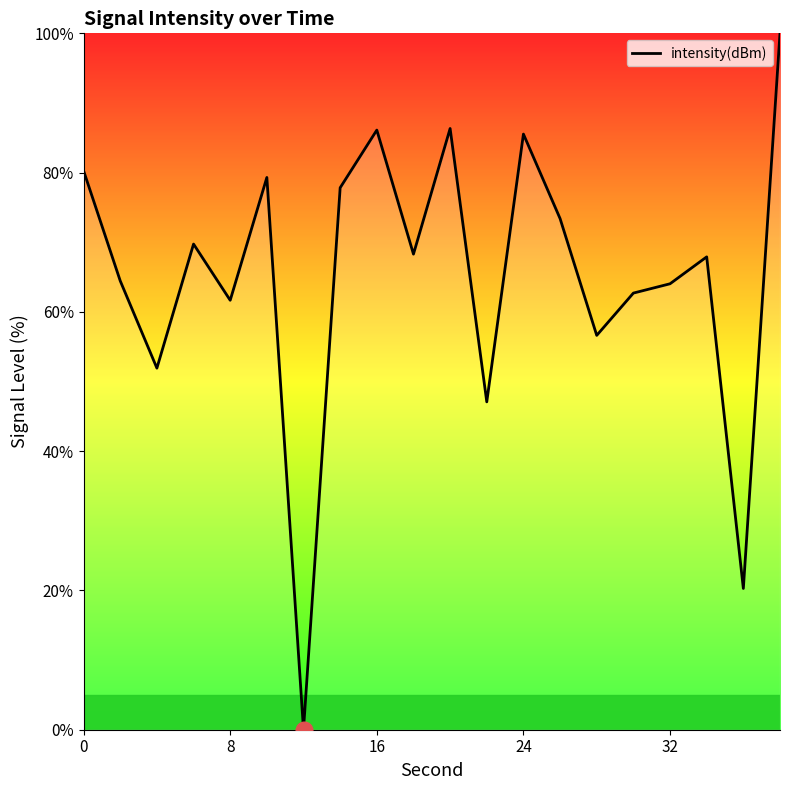

What is the maximum value shown in the chart?

100.0